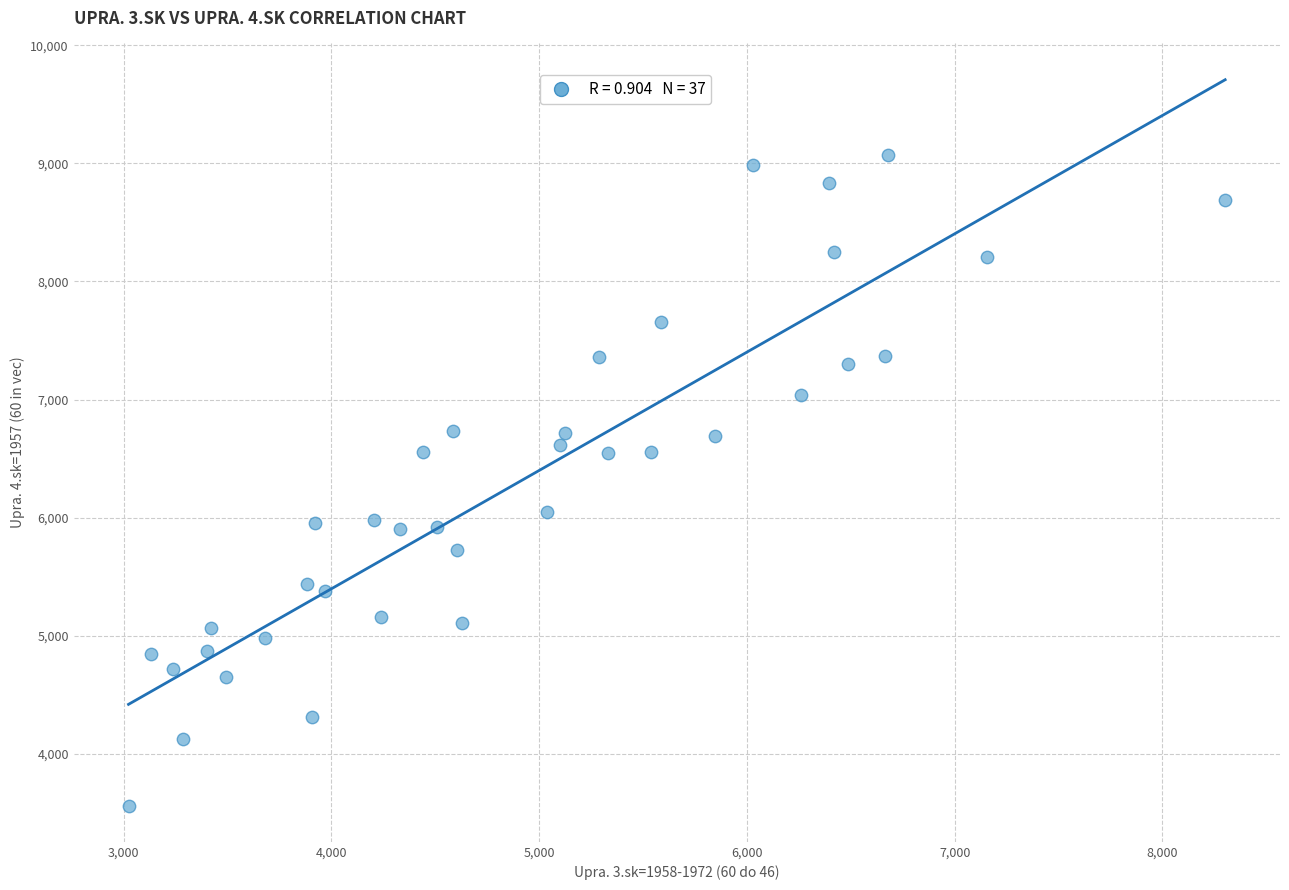

What is the range of X values (max minus min)?

5278